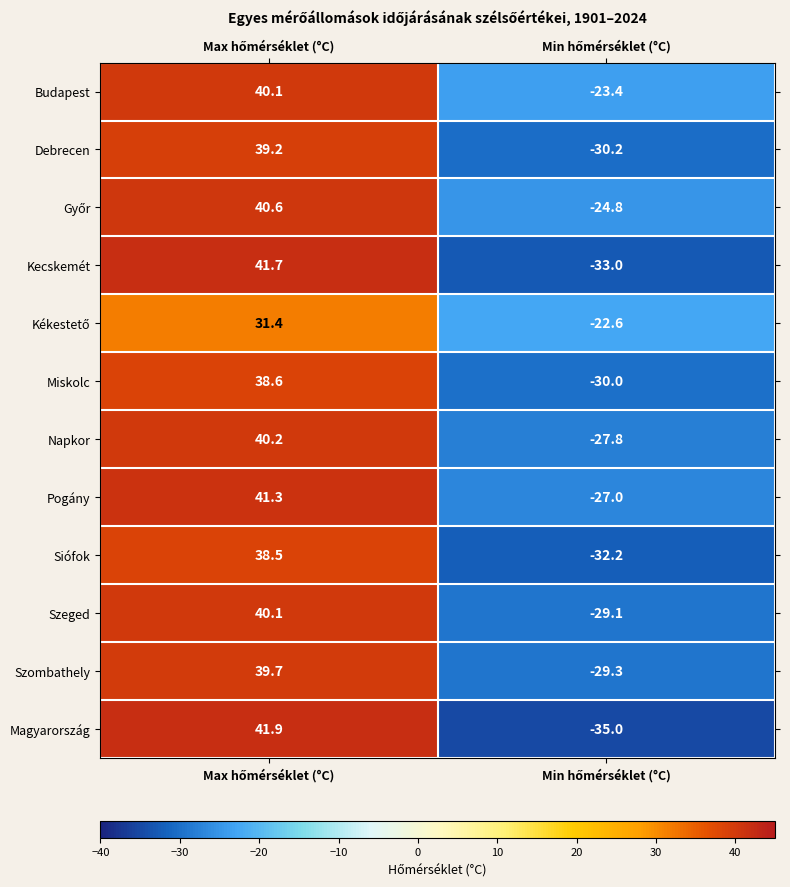

Which series has the largest total across all categories?

Budapest